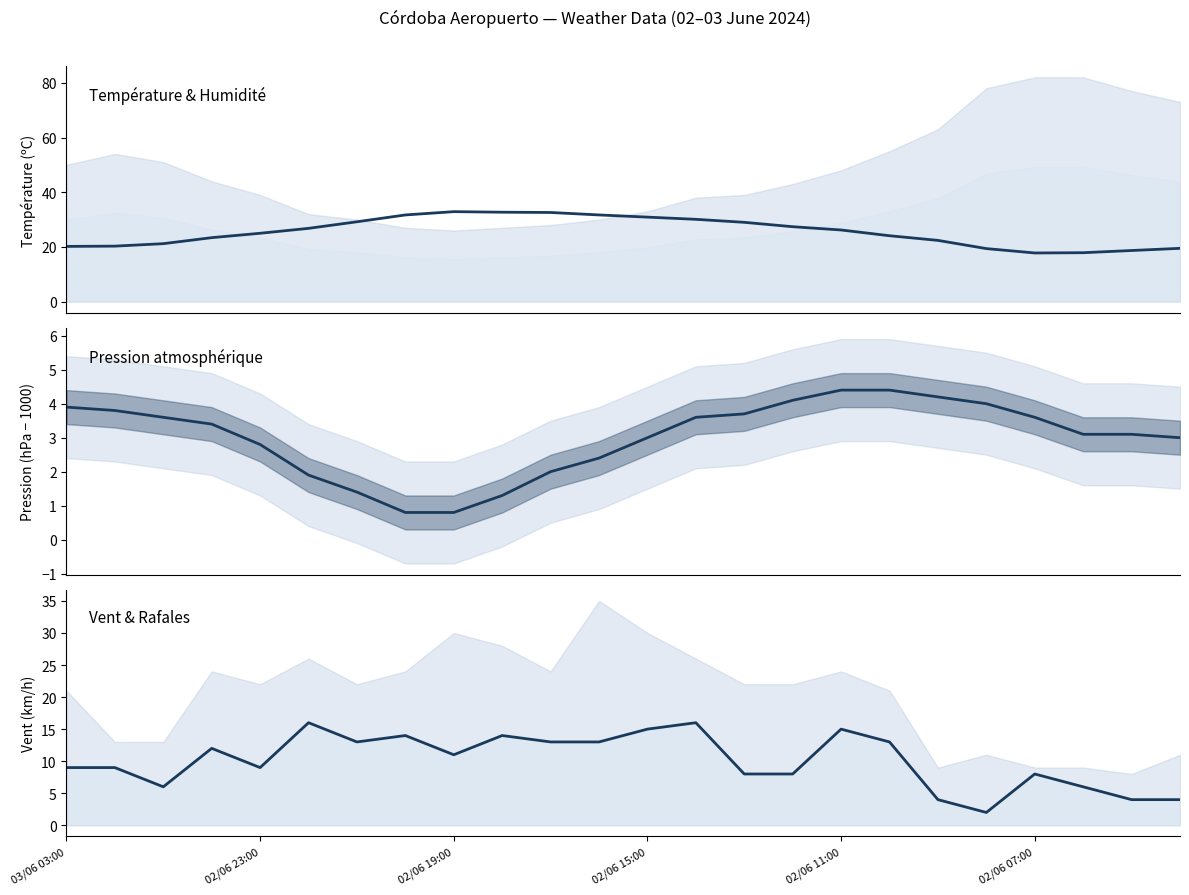

Is this an area chart (filled region under the line)?

No